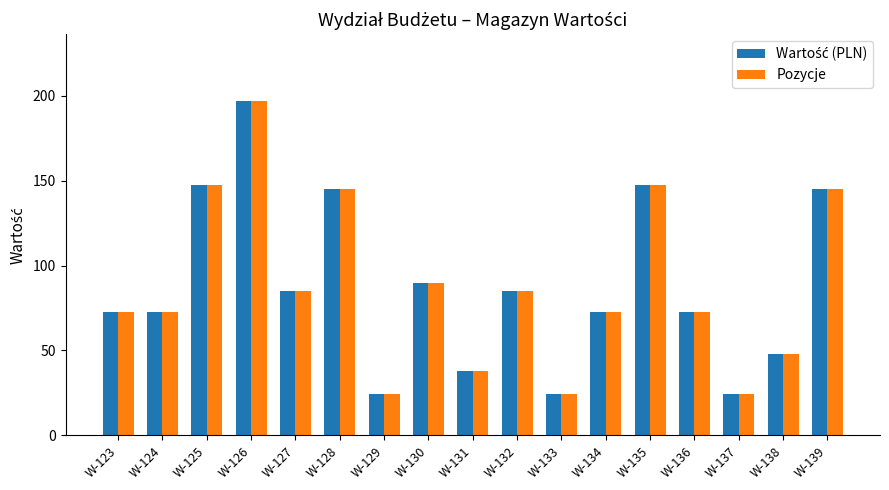

The value of Pozycje at W-137 is 24.6. True or false?

True